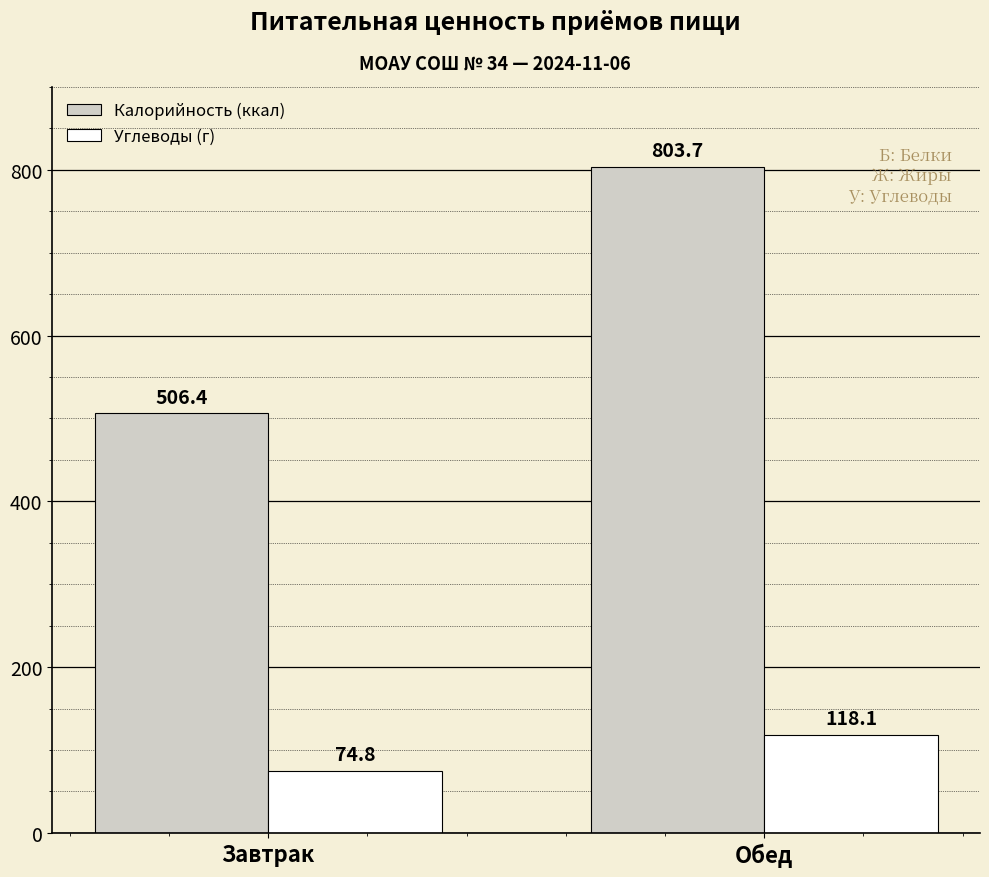

How many data points in Углеводы (г) are above 118?

1